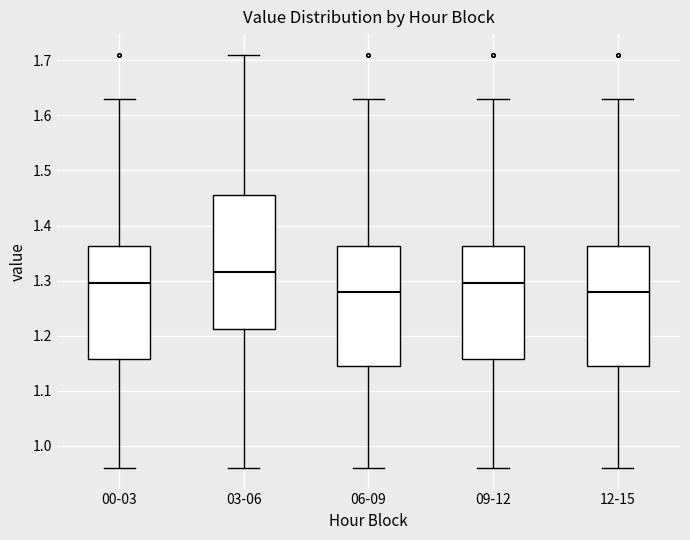

Reading left to right, transcribe this box plot: for each box, give where its median line is, the range the box spans, and where its two whiskers end, as read against the y-axis. The values are not printed on the chart, so give them approximately, as read against the axis.

00-03: median 1.30, box 1.16 to 1.36, whiskers 0.96 to 1.63
03-06: median 1.32, box 1.21 to 1.46, whiskers 0.96 to 1.71
06-09: median 1.28, box 1.15 to 1.36, whiskers 0.96 to 1.63
09-12: median 1.30, box 1.16 to 1.36, whiskers 0.96 to 1.63
12-15: median 1.28, box 1.15 to 1.36, whiskers 0.96 to 1.63